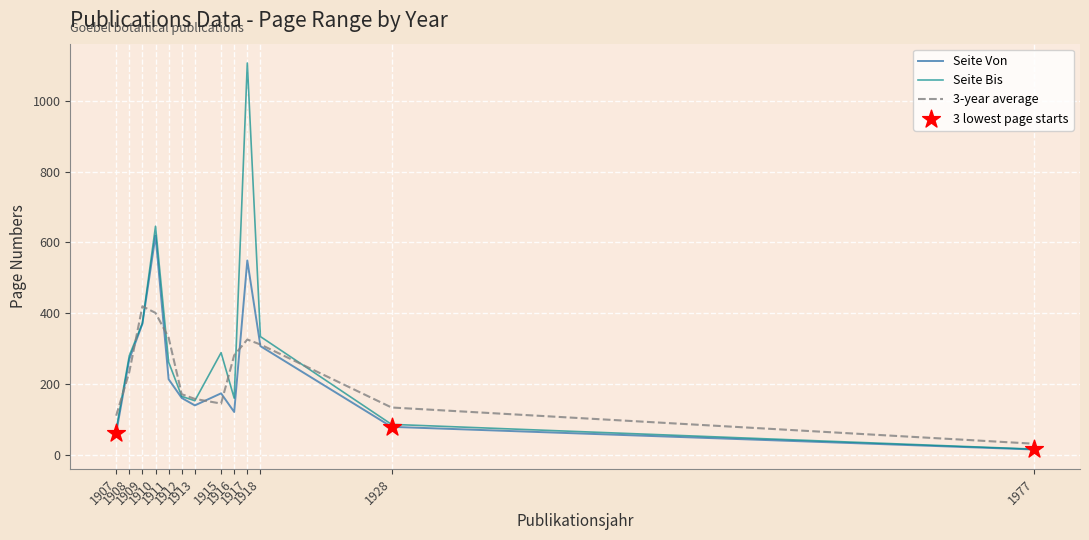

What is the maximum value shown in the chart?

1107.0